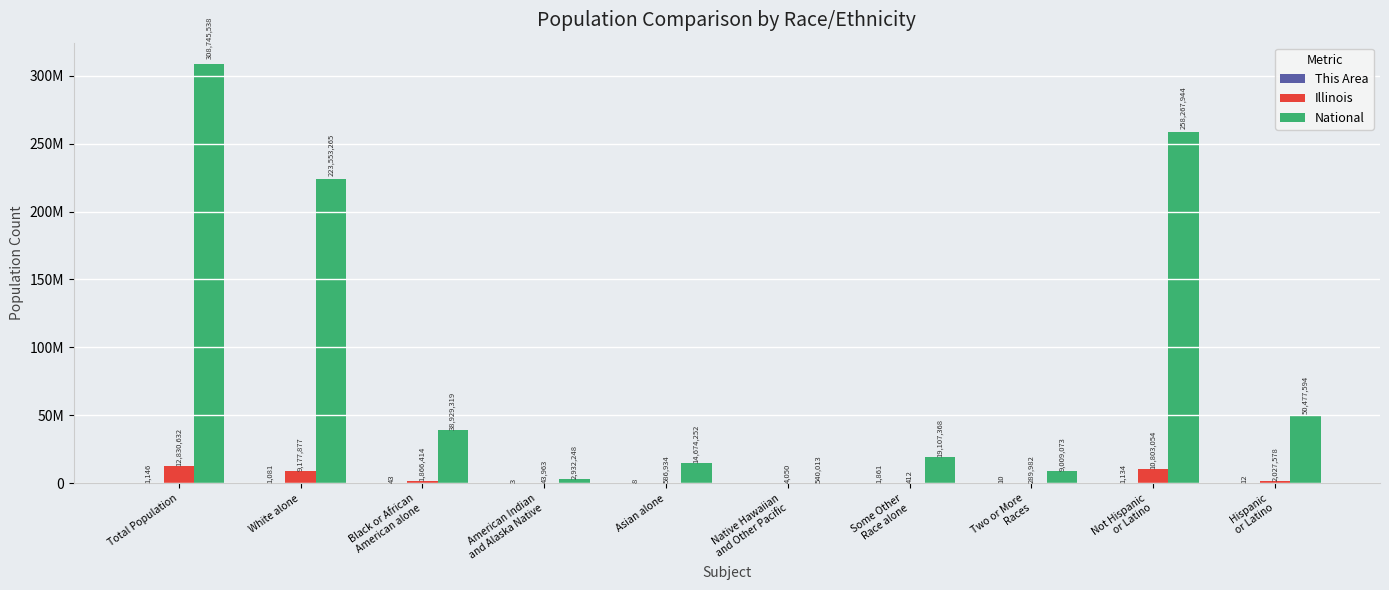

Which category has the highest value in the National series?

Total Population